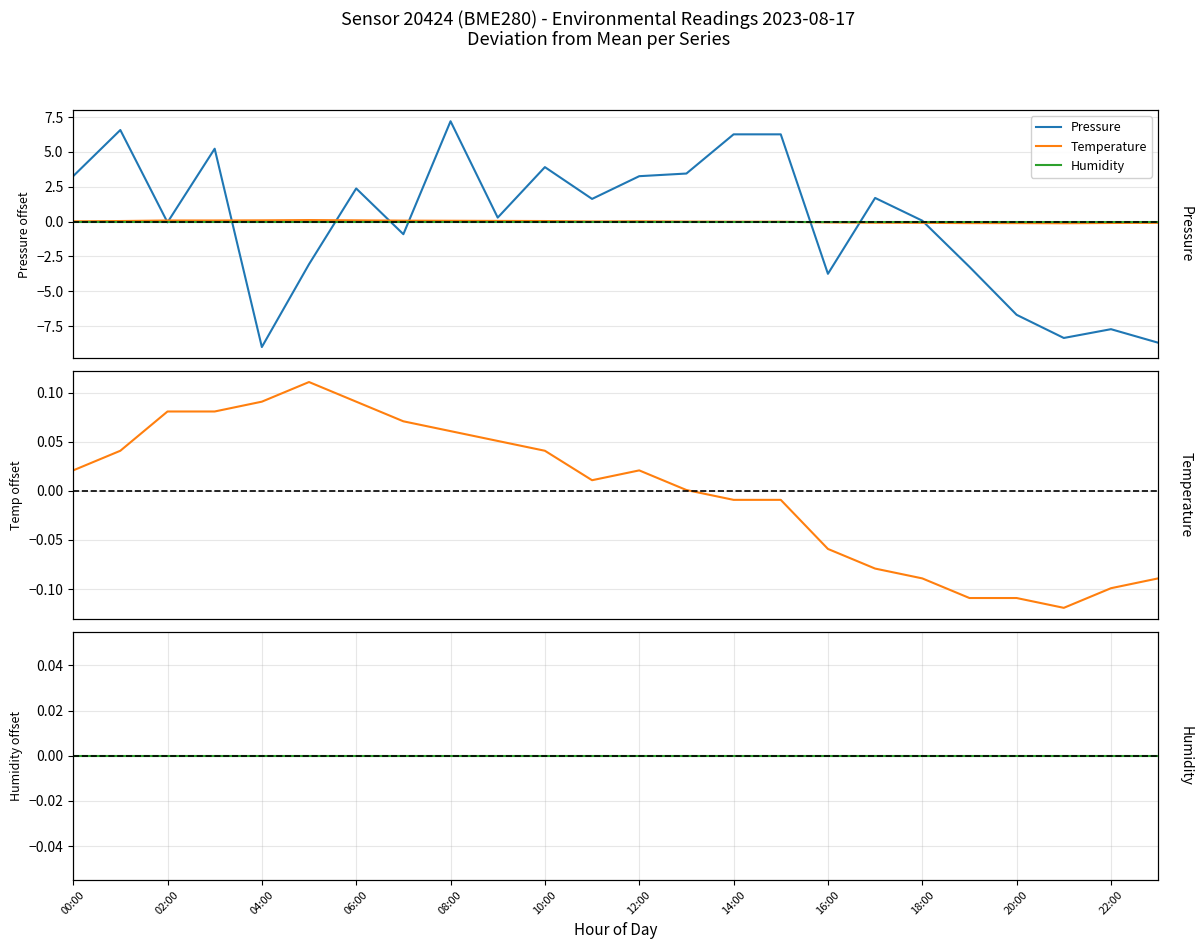

At 13, list the series in order from largest to smallest.

Pressure, Temperature, Humidity